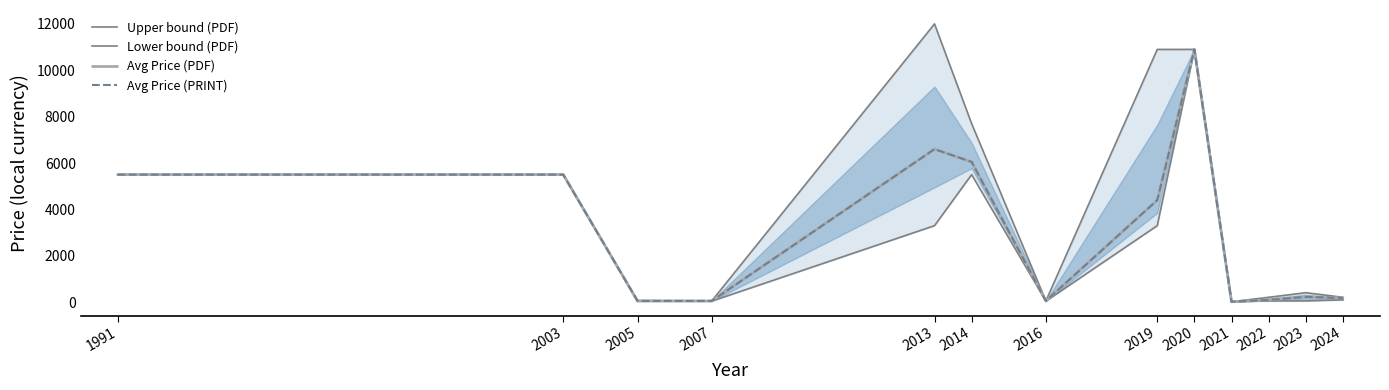

At which label does Lower bound (PDF) reach its peak?

2020